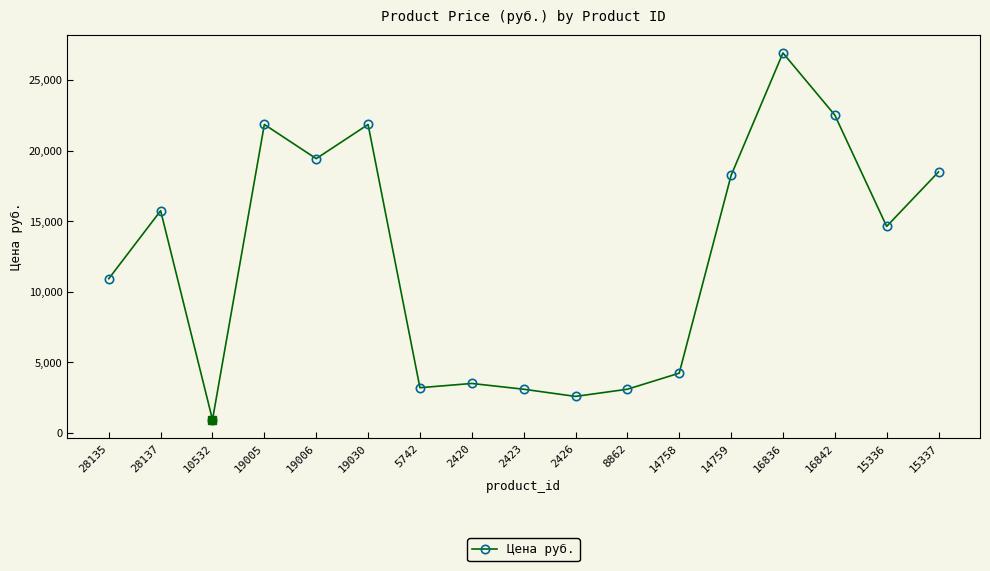

What position from the left is 28137?

2